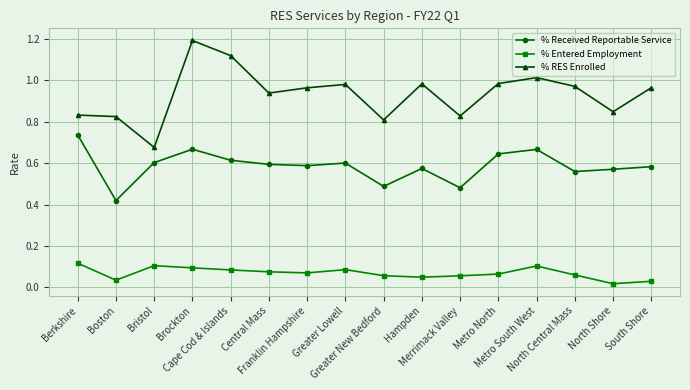

Is the value of % Entered Employment at Boston greater than the value of % Received Reportable Service at Boston?

No